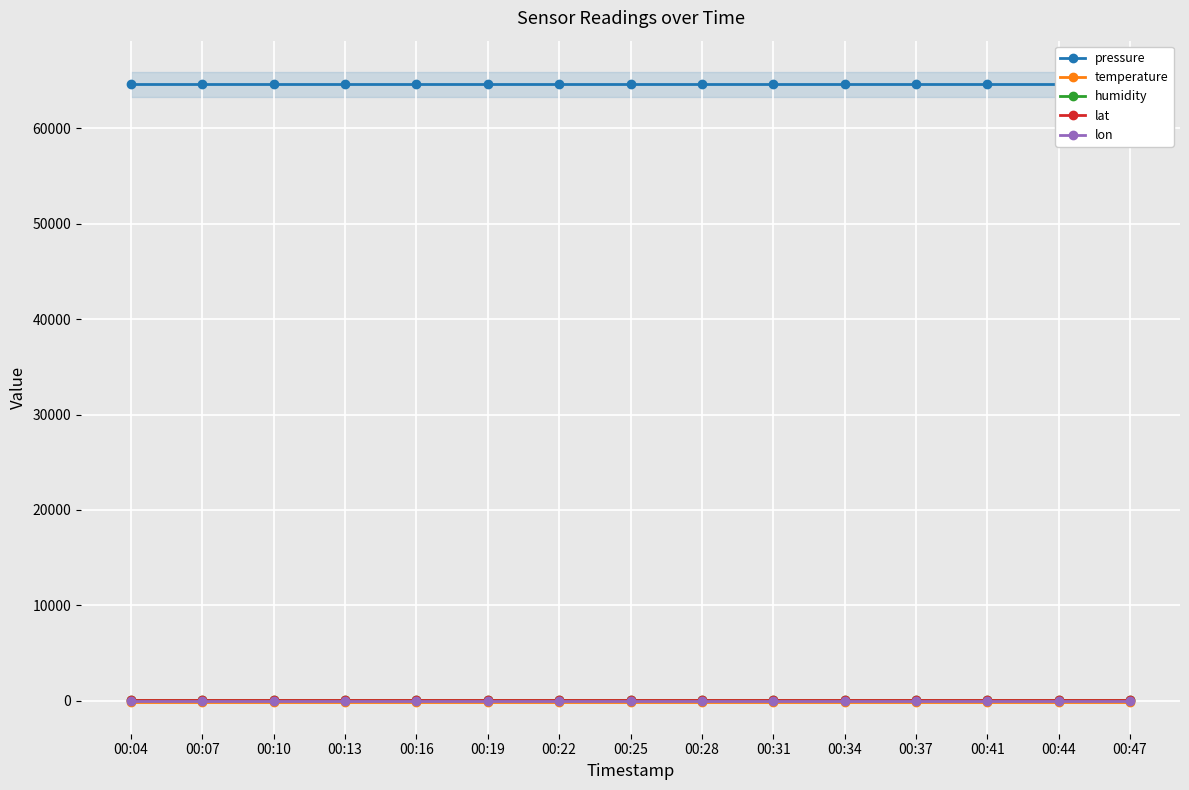

True or false: temperature and pressure cross at least once.

False